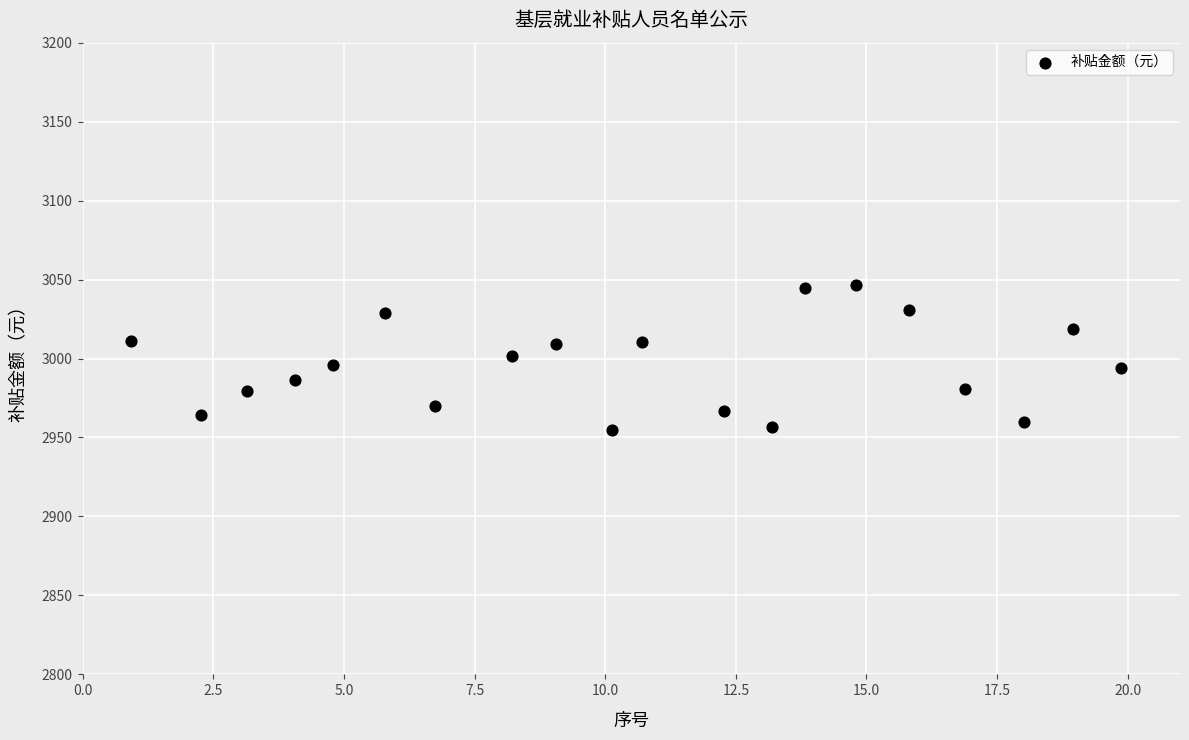

What is the range of Y values (max minus min)?

91.9